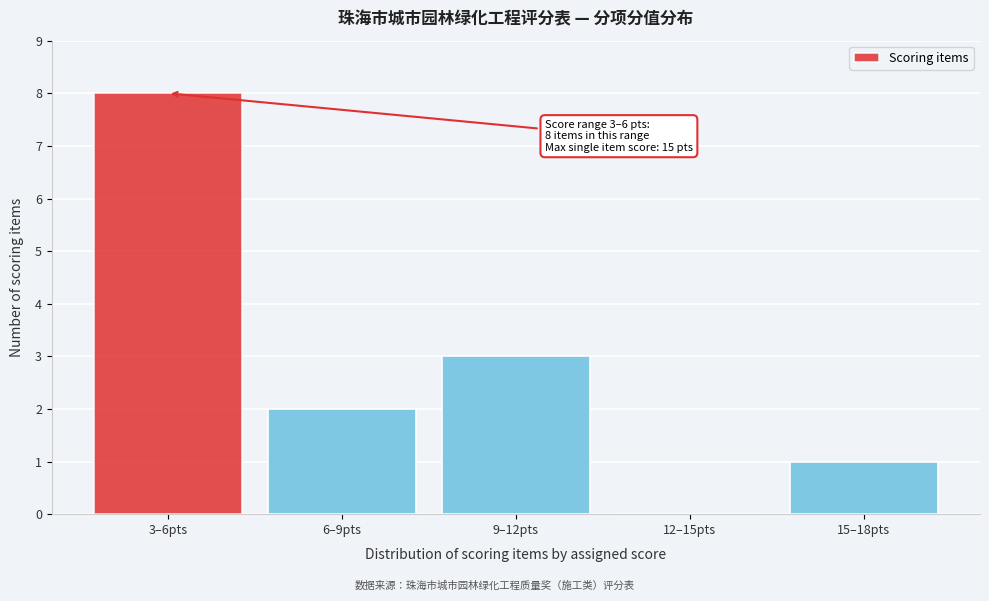

Reading left to right, transcribe all the data shown in this chart.

3–6pts=8	6–9pts=2	9–12pts=3	12–15pts=0	15–18pts=1